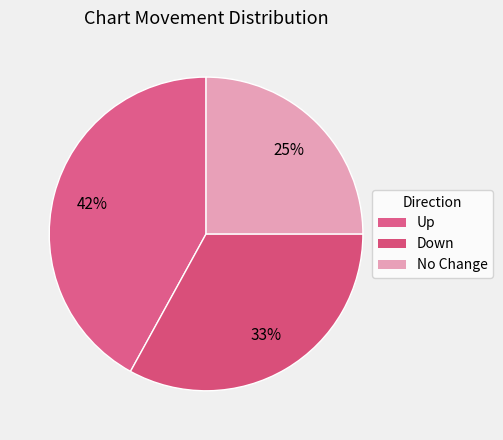

Which category has the smallest portion of the pie?

No Change